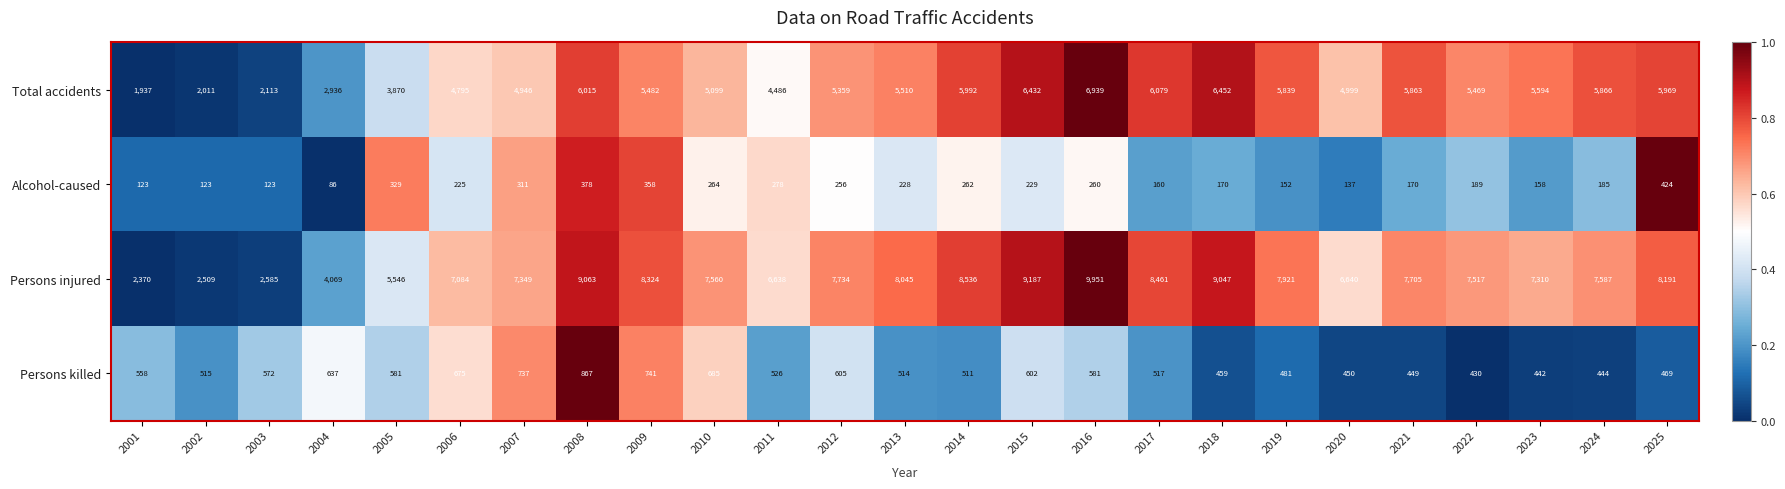

What is the spread (max minus min) of values at 2011?

6360